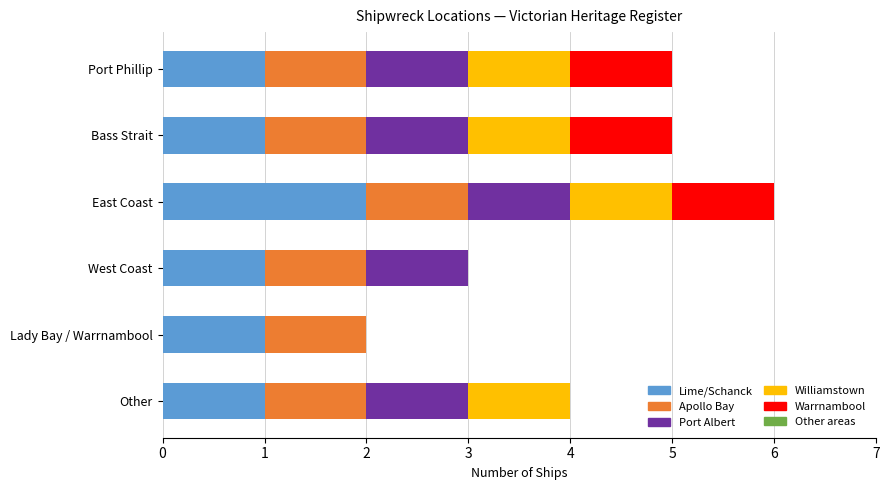

At which category is the sum across all series the highest?

East Coast